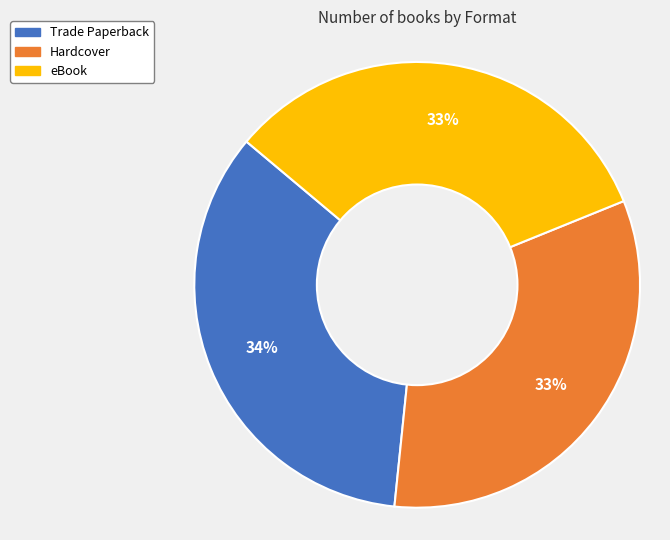

Is there any slice that represents more than half of the pie?

No